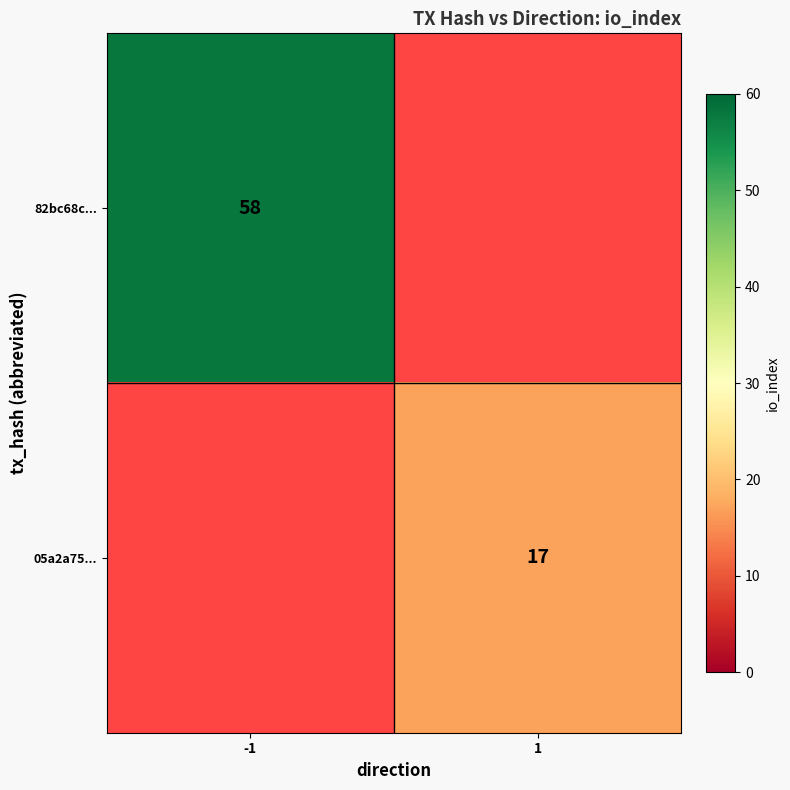

The value of 05a2a75... at 1 is 17.0. True or false?

True